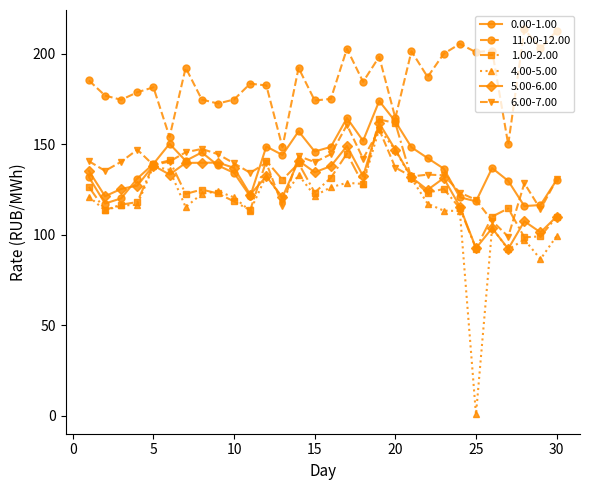

True or false: 11.00-12.00 has more than 0 interior local peaks.

True